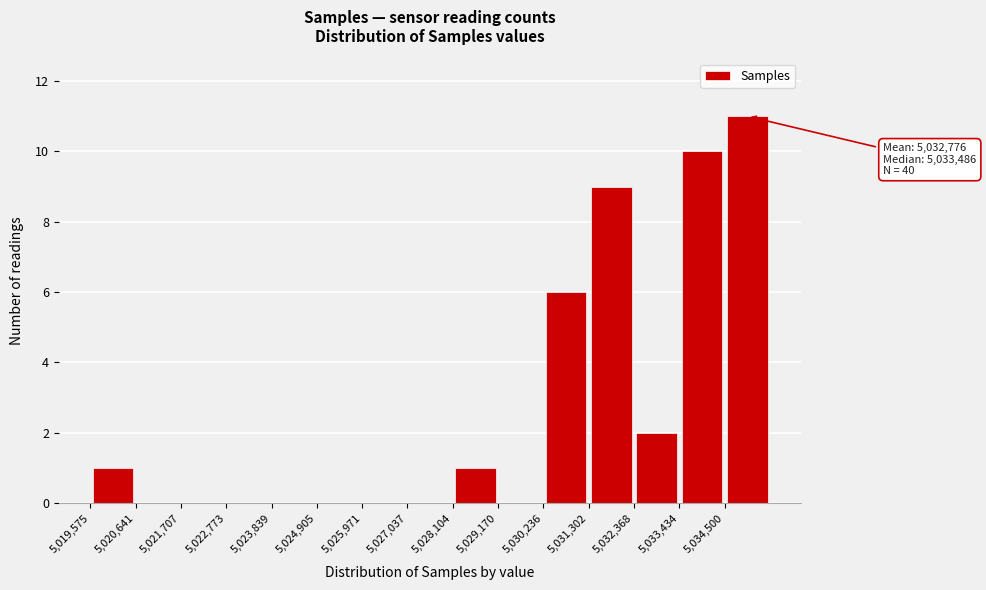

Over which range of the x-axis is the bar tallest?

5034400 to 5035600